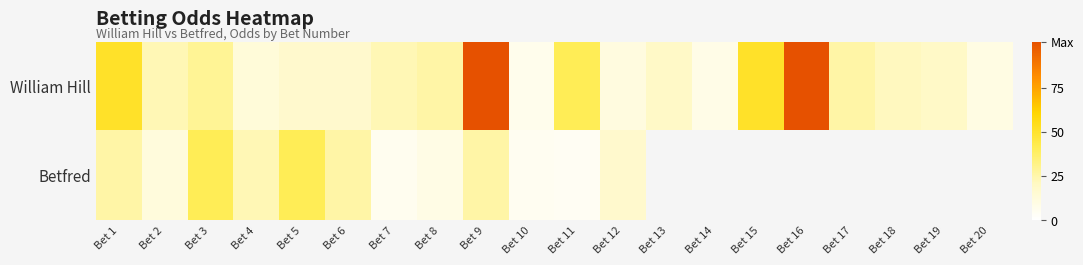

Is the value of William Hill at Bet 18 greater than the value of Betfred at Bet 6?

No